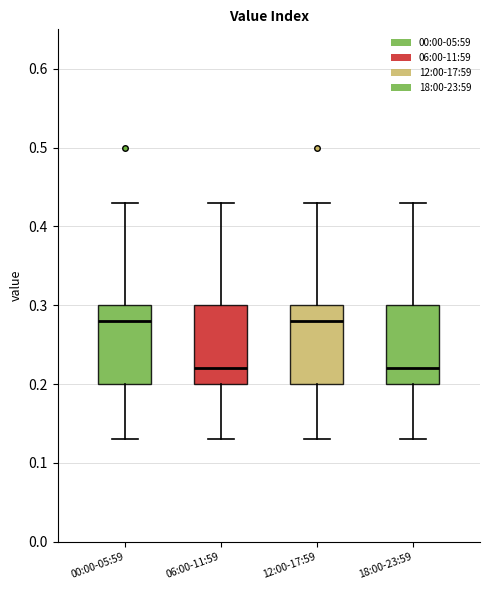

Reading left to right, transcribe this box plot: for each box, give where its median line is, the range the box spans, and where its two whiskers end, as read against the y-axis. The values are not printed on the chart, so give them approximately, as read against the axis.

00:00-05:59: median 0.28, box 0.20 to 0.30, whiskers 0.13 to 0.43
06:00-11:59: median 0.22, box 0.20 to 0.30, whiskers 0.13 to 0.43
12:00-17:59: median 0.28, box 0.20 to 0.30, whiskers 0.13 to 0.43
18:00-23:59: median 0.22, box 0.20 to 0.30, whiskers 0.13 to 0.43